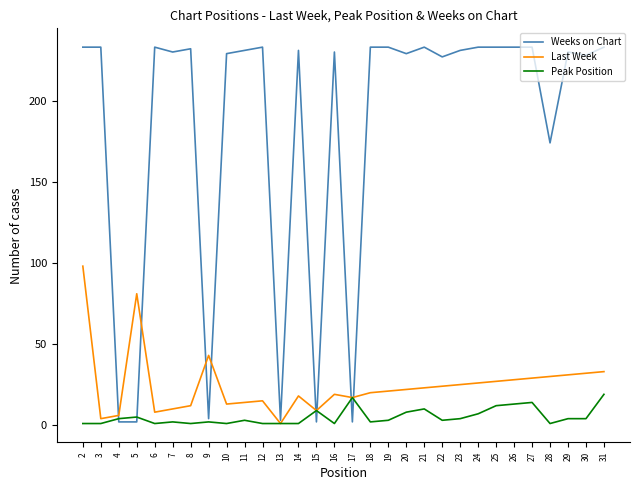

What is the difference between the Weeks on Chart values at 16 and 28?

56